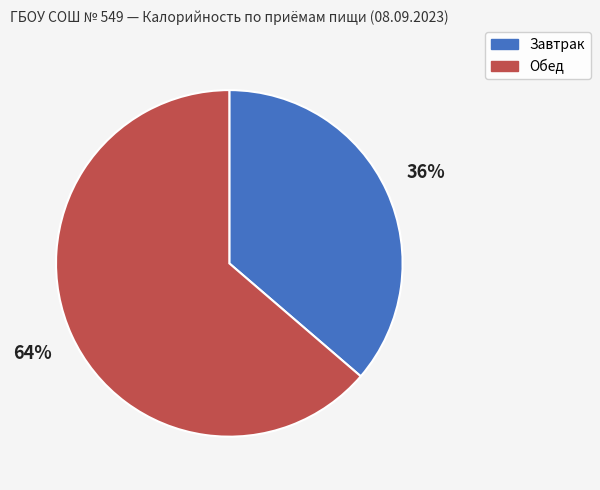

Combined, do Завтрак and Обед account for over 50%?

Yes